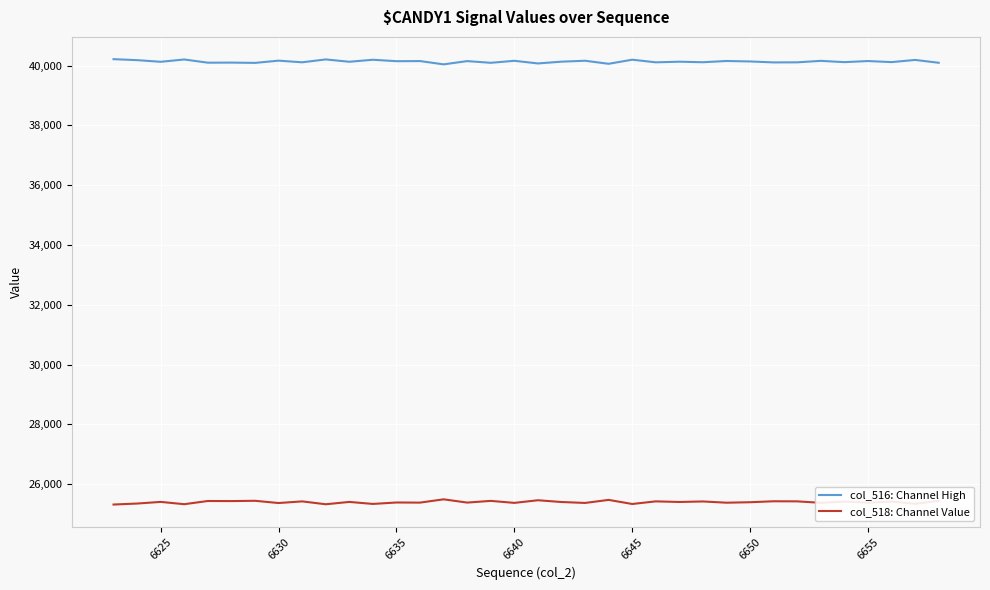

True or false: col_516: Channel High and col_518: Channel Value intersect in this chart.

False